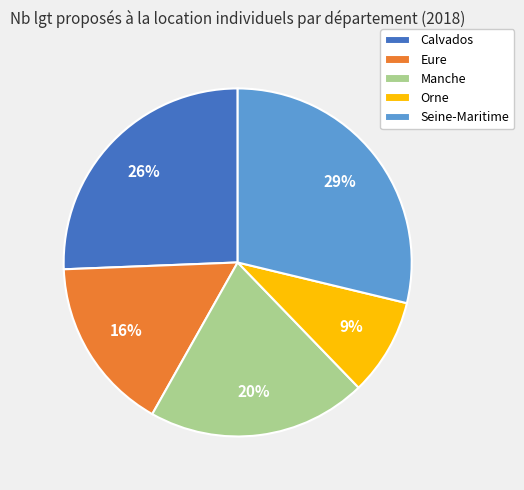

Which category has the biggest portion of the pie?

Seine-Maritime